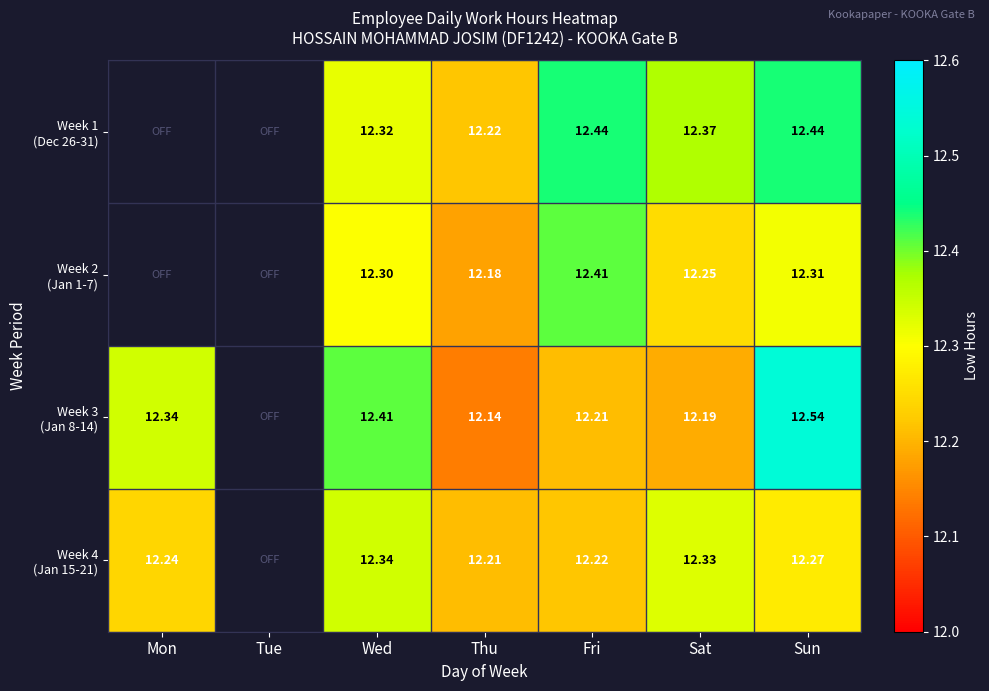

Is it true that Week 3 (Jan 8-14) equals 21.9 at Sat?

False